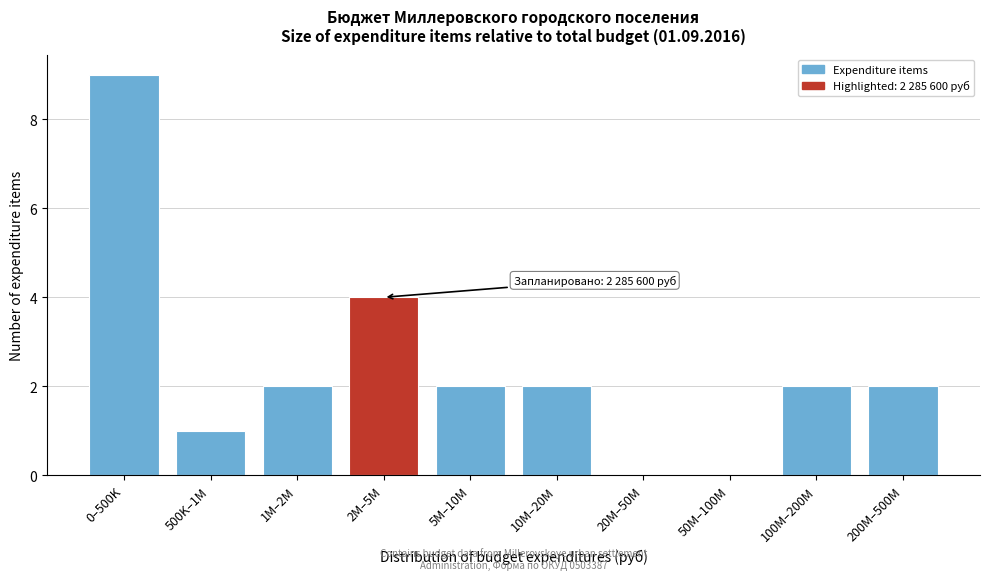

Reading left to right, what are all the values shown in this chart?

0–500K=9	500K–1M=1	1M–2M=2	2M–5M=4	5M–10M=2	10M–20M=2	20M–50M=0	50M–100M=0	100M–200M=2	200M–500M=2